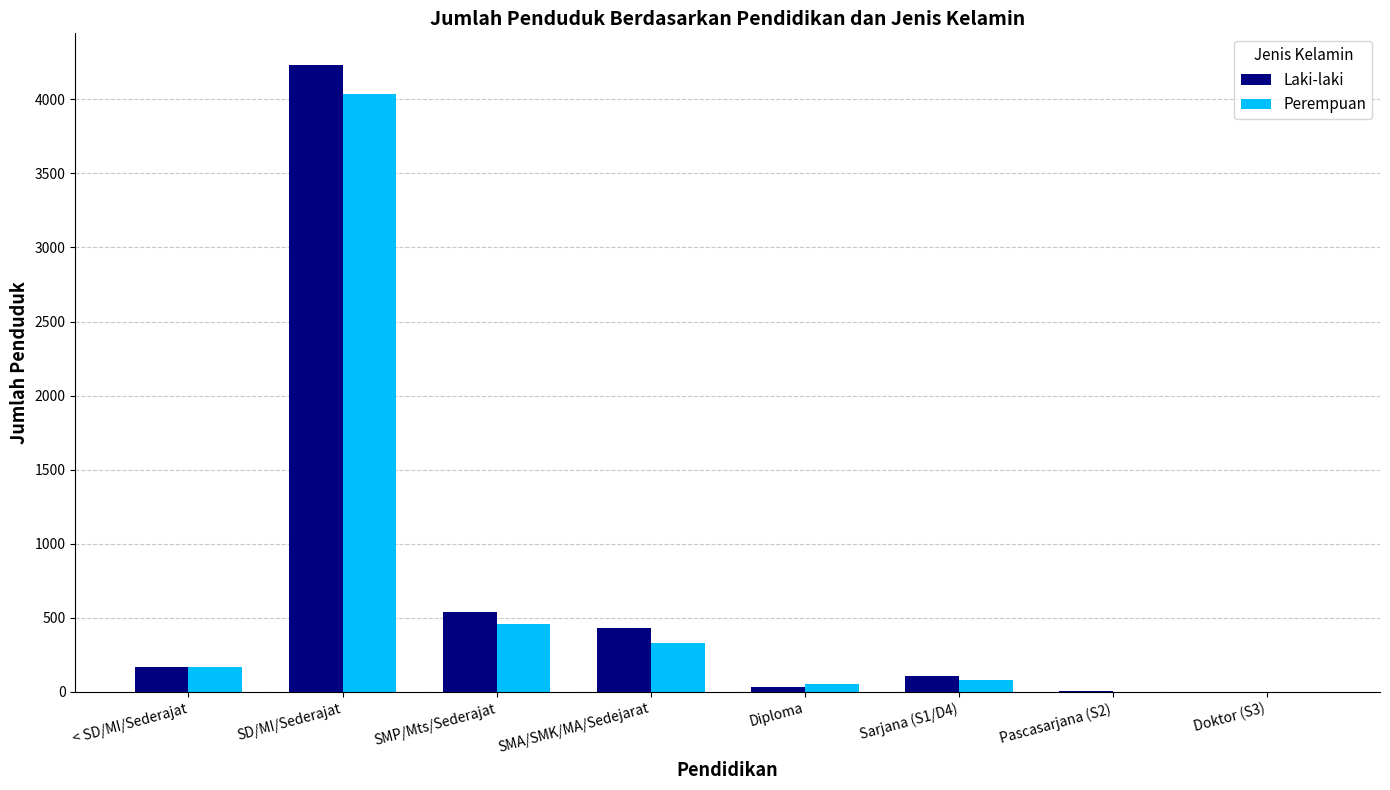

What is the sum of all Perempuan values?

5132